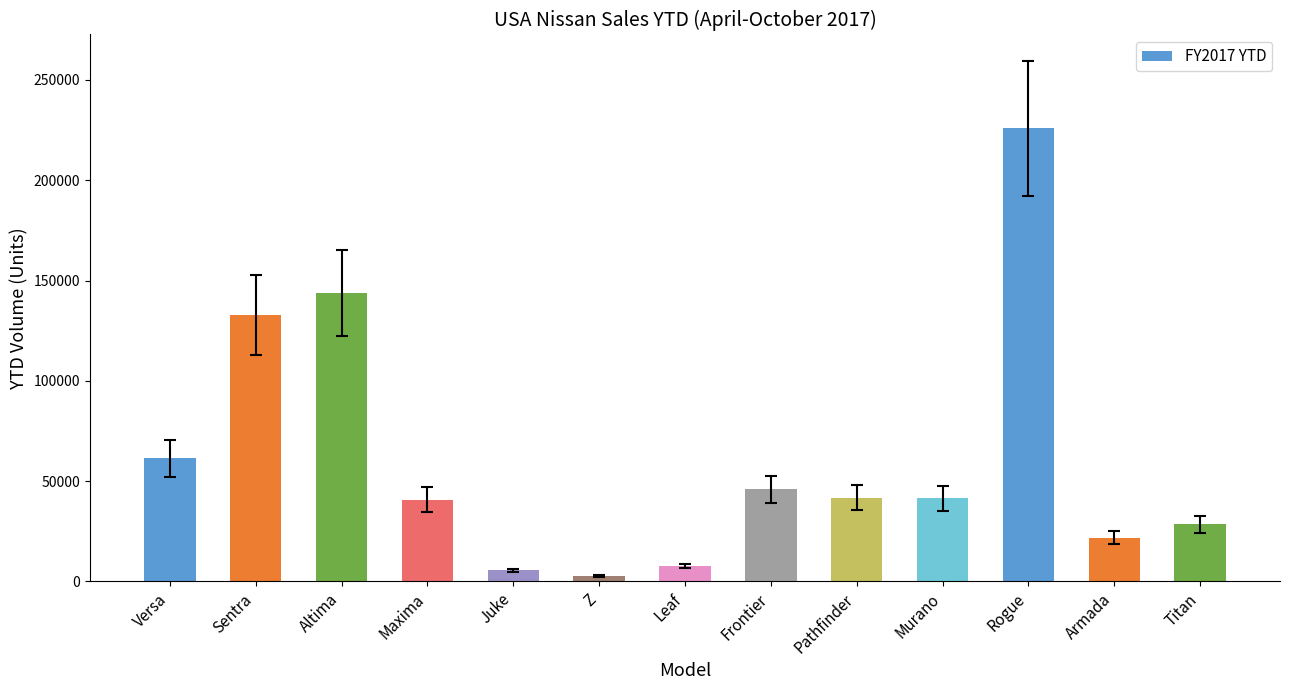

The chart shows a value of 41372 at Murano. True or false?

True